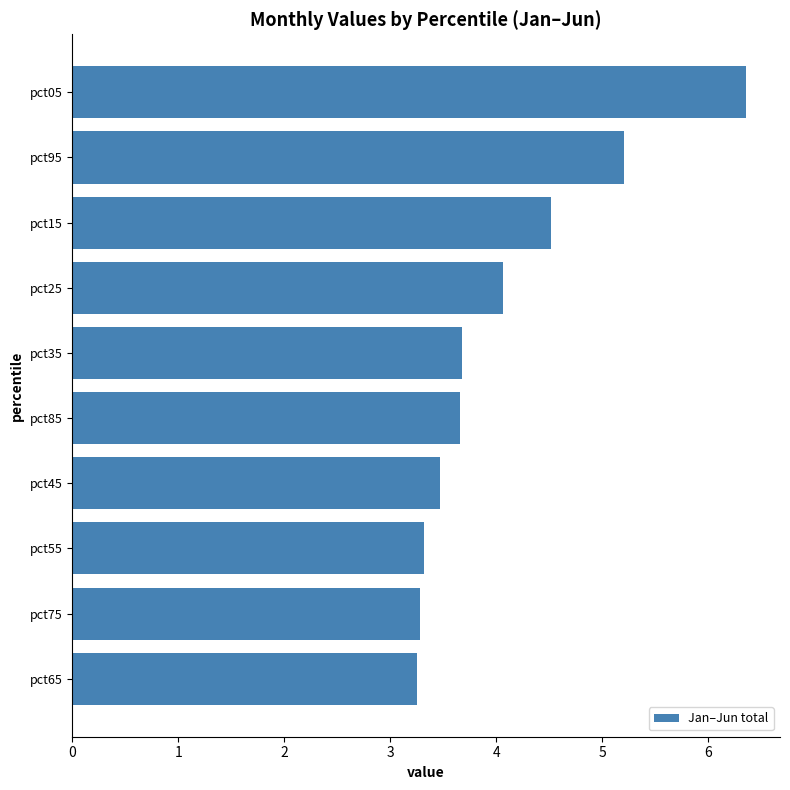

Reading top to bottom, what are all the values shown in this chart?

6.4	5.2	4.5	4.1	3.7	3.7	3.5	3.3	3.3	3.3